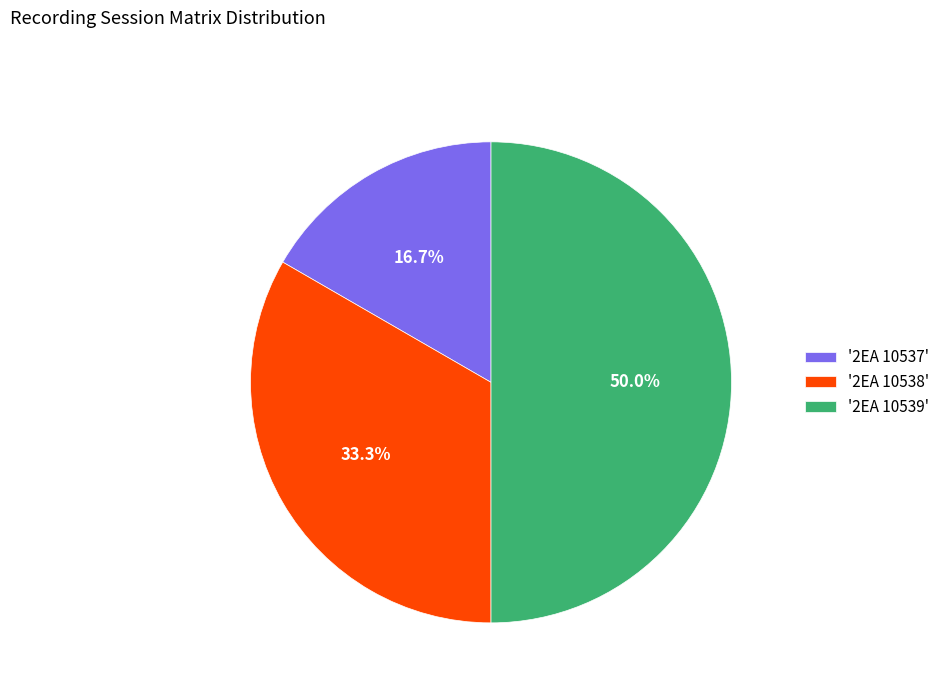

How many slices are in this pie chart?

3